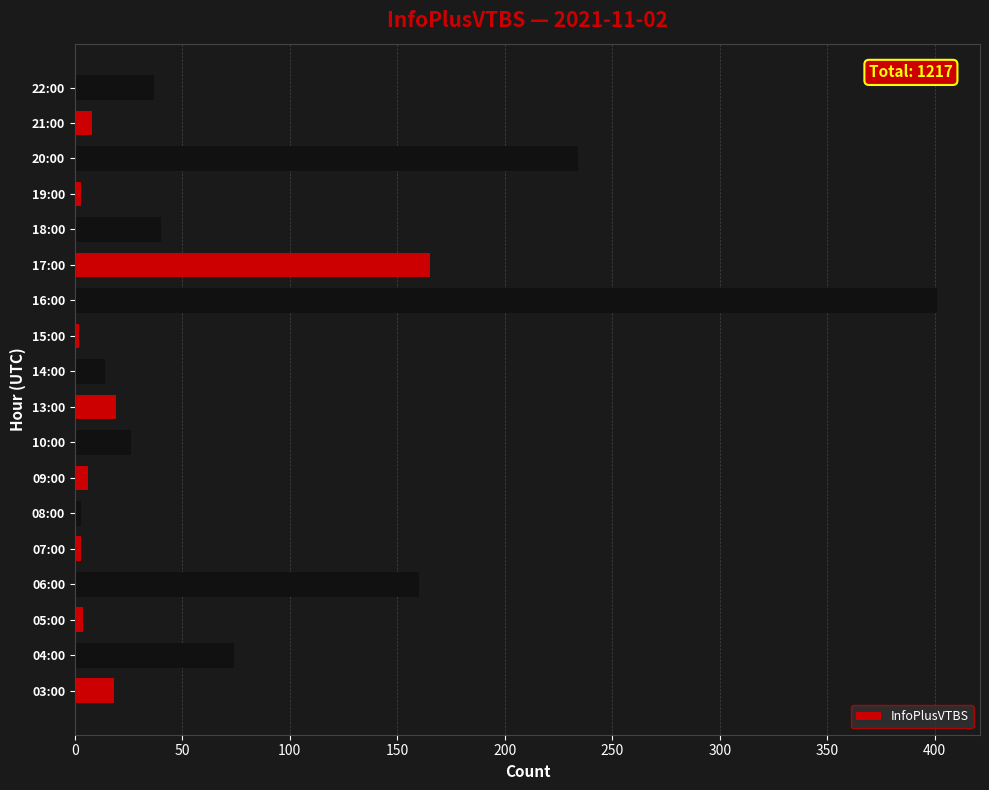

What is the sum of all values?

1217